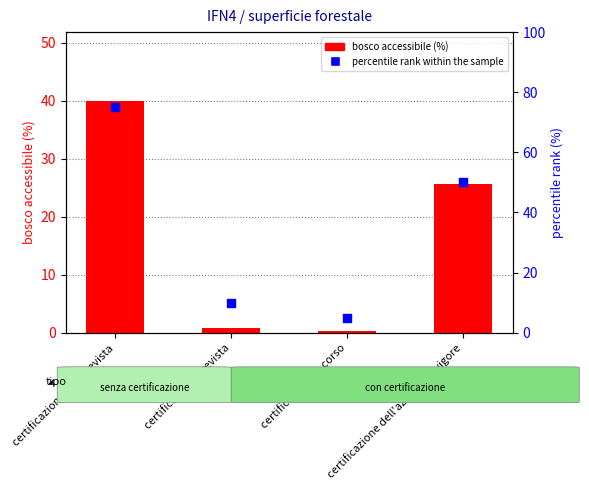

What are all the series names shown in the legend?

bosco accessibile (%), percentile rank within the sample